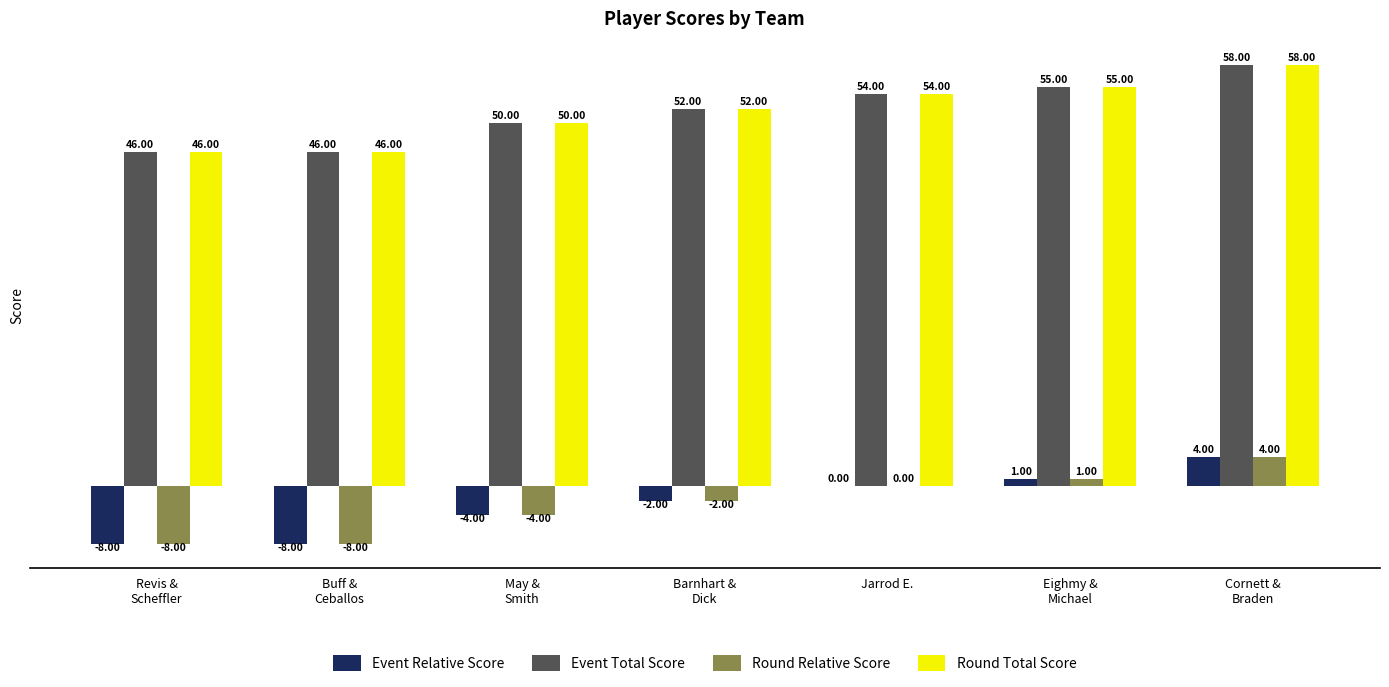

How many data points does each series have?

7